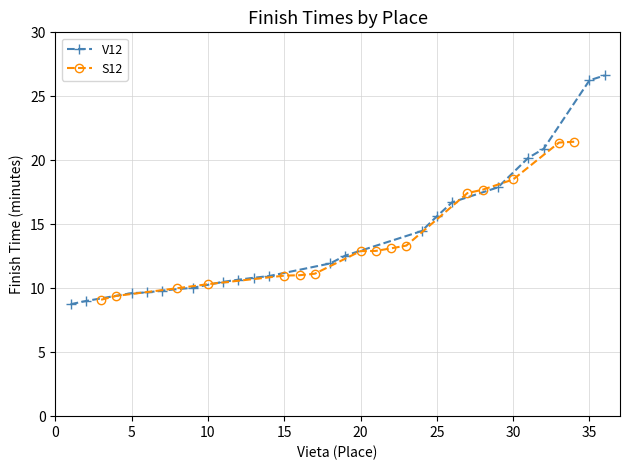

At which label does S12 first exceed 12?

20